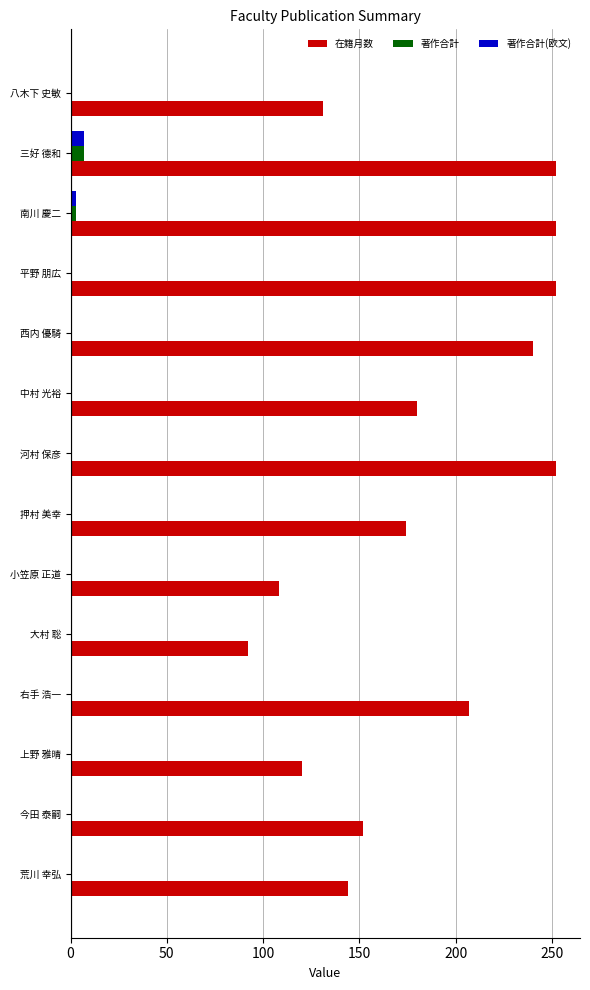

What is the sum of the 在籍月数 values at 右手 浩一 and 中村 光裕?

387